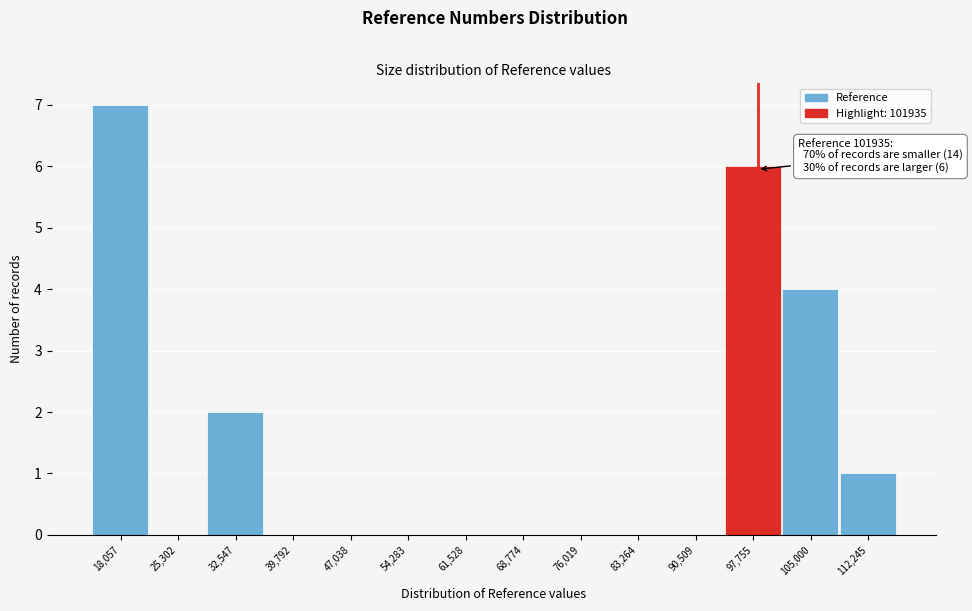

Reading left to right, list all the values displayed in this chart.

18,057=7	25,302=0	32,547=2	39,792=0	47,038=0	54,283=0	61,528=0	68,774=0	76,019=0	83,264=0	90,509=0	97,755=6	105,000=4	112,245=1